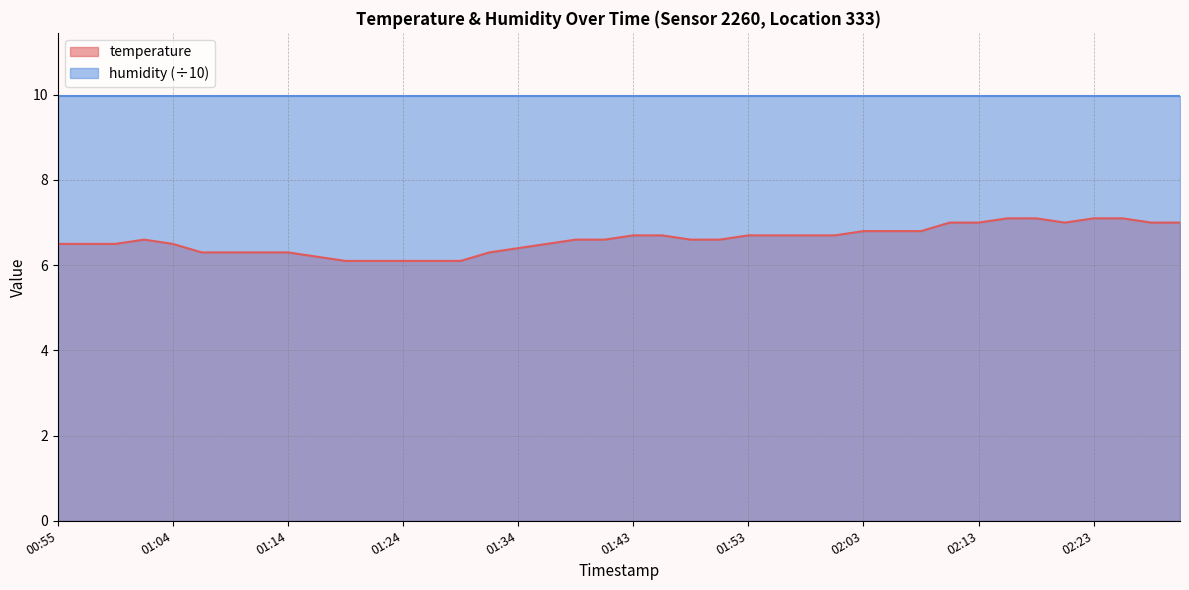

Reading left to right, transcribe all the data shown in this chart.

6.5	6.5	6.5	6.6	6.5	6.3	6.3	6.3	6.3	6.2	6.1	6.1	6.1	6.1	6.1	6.3	6.4	6.5	6.6	6.6	6.7	6.7	6.6	6.6	6.7	6.7	6.7	6.7	6.8	6.8	6.8	7.0	7.0	7.1	7.1	7.0	7.1	7.1	7.0	7.0